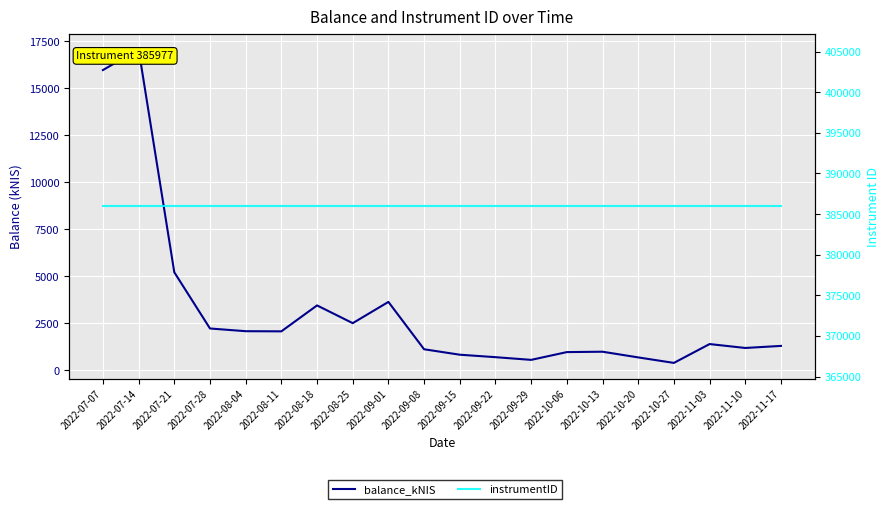

The balance_kNIS series shows 125.4 at 2022-10-27. True or false?

False